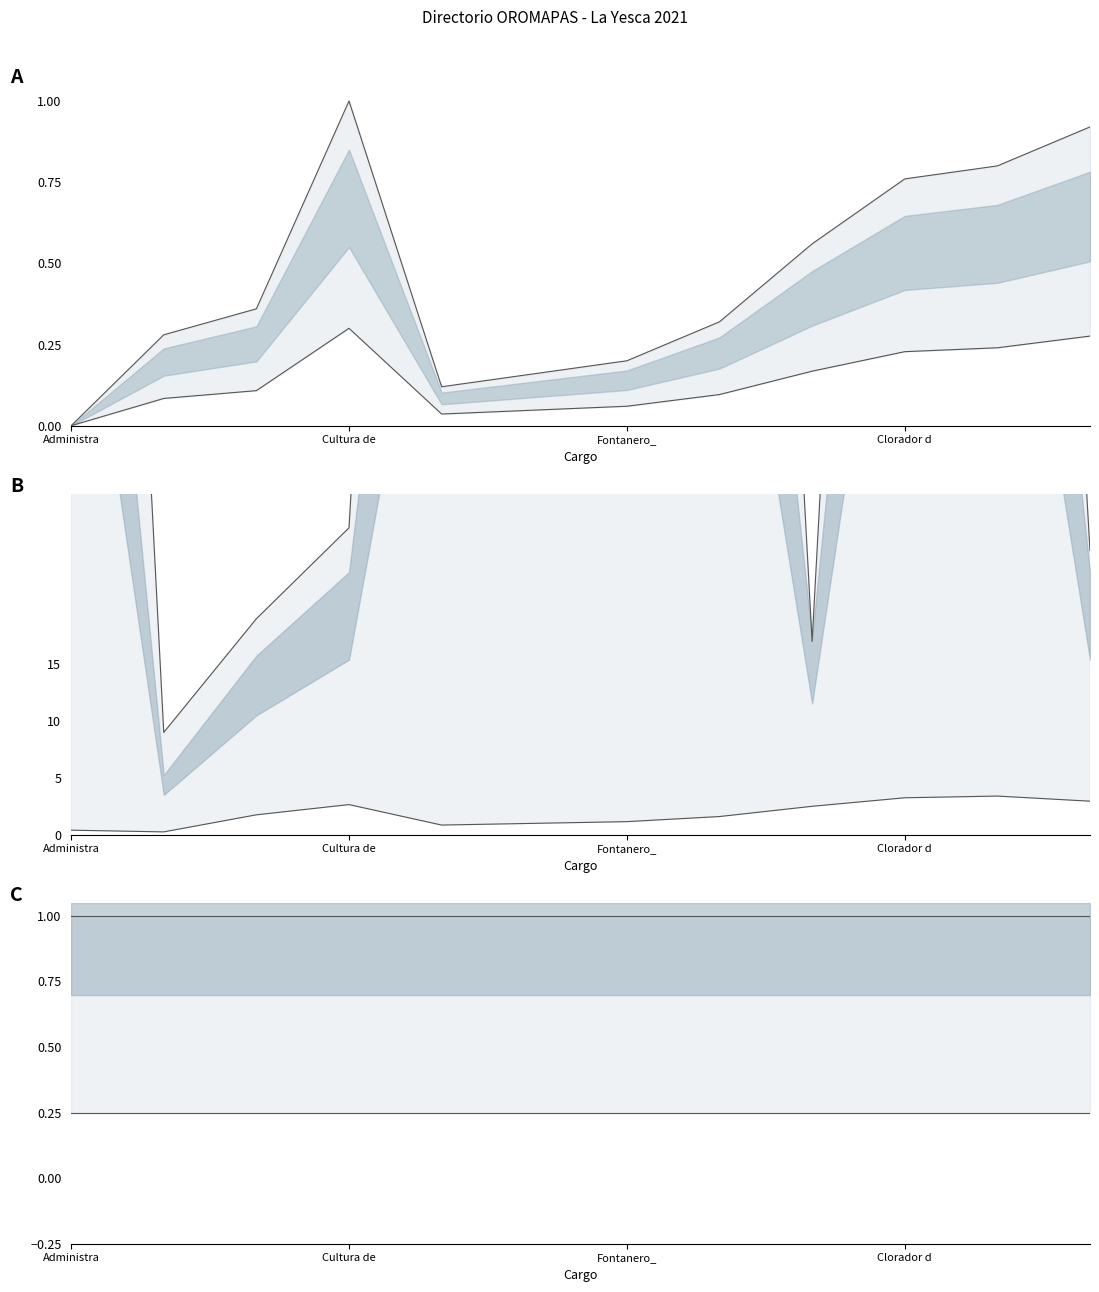

At which category is the sum across all series the highest?

10